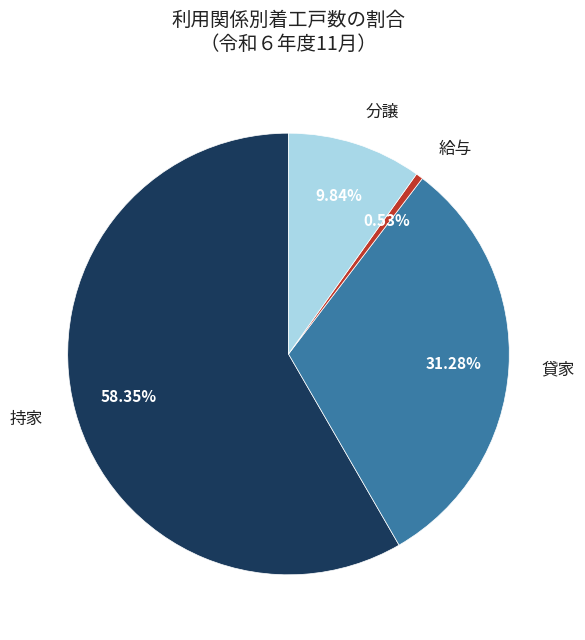

What percentage do 貸家 and 給与 together represent?

31.8%